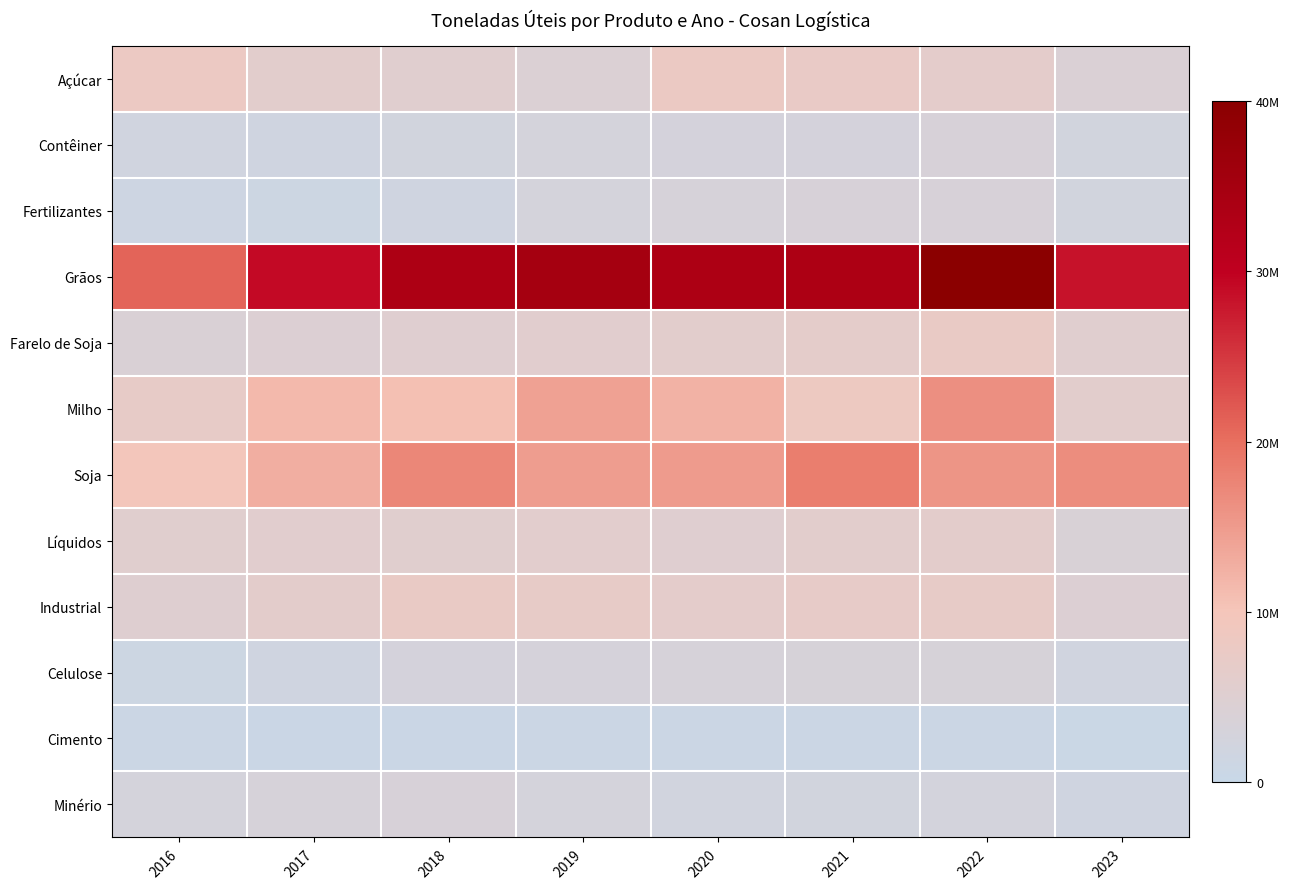

Between 2020 and 2018, which is larger?

2020